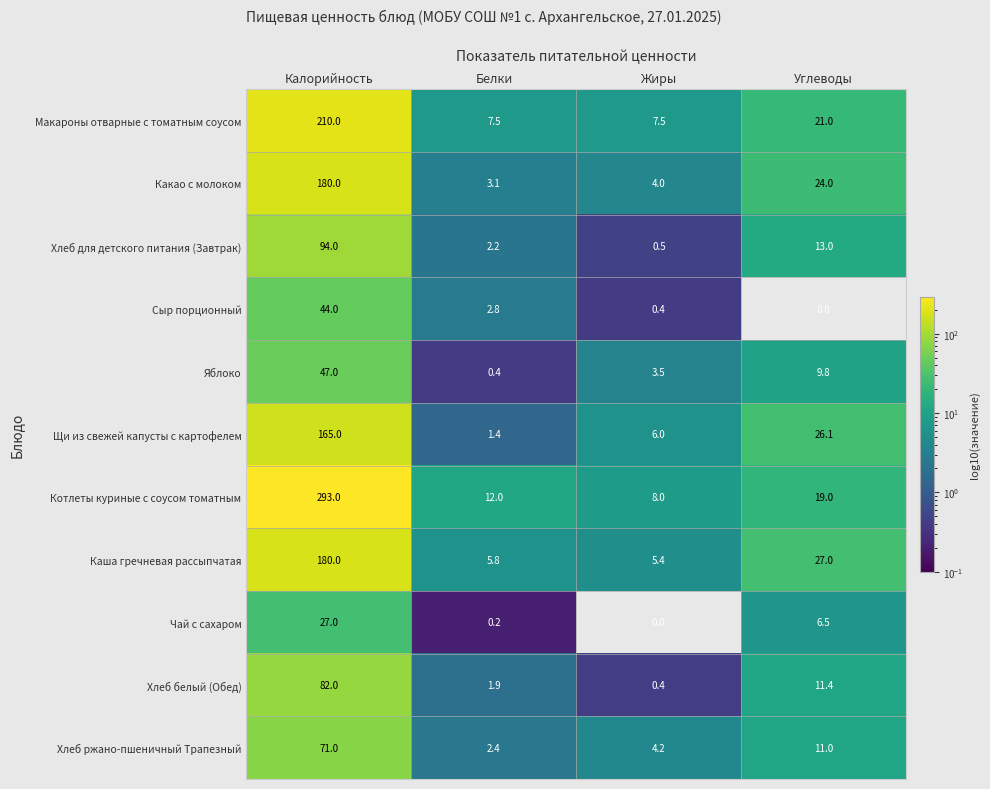

Which series has the widest spread of values?

Котлеты куриные с соусом томатным